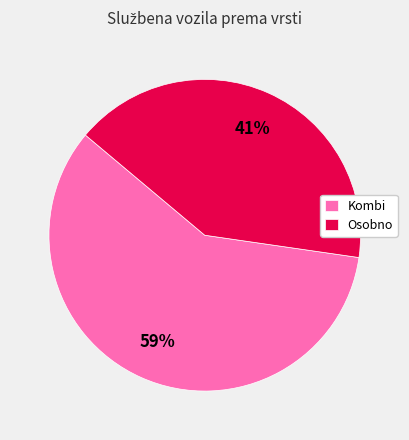

Count the number of slices in the pie.

2